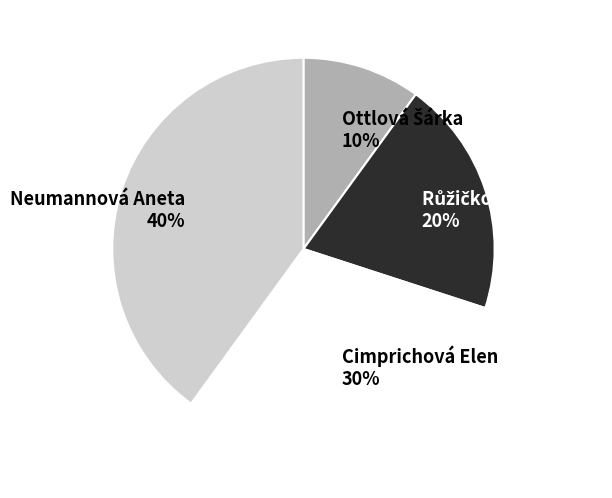

Does any single category account for the majority?

No